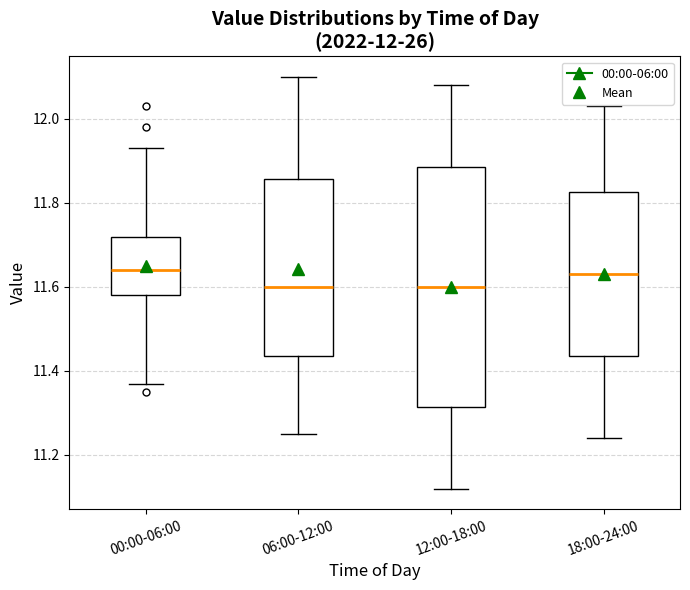

Comparing the boxes themselves (not the whiskers), which one is the tallest?

12:00-18:00